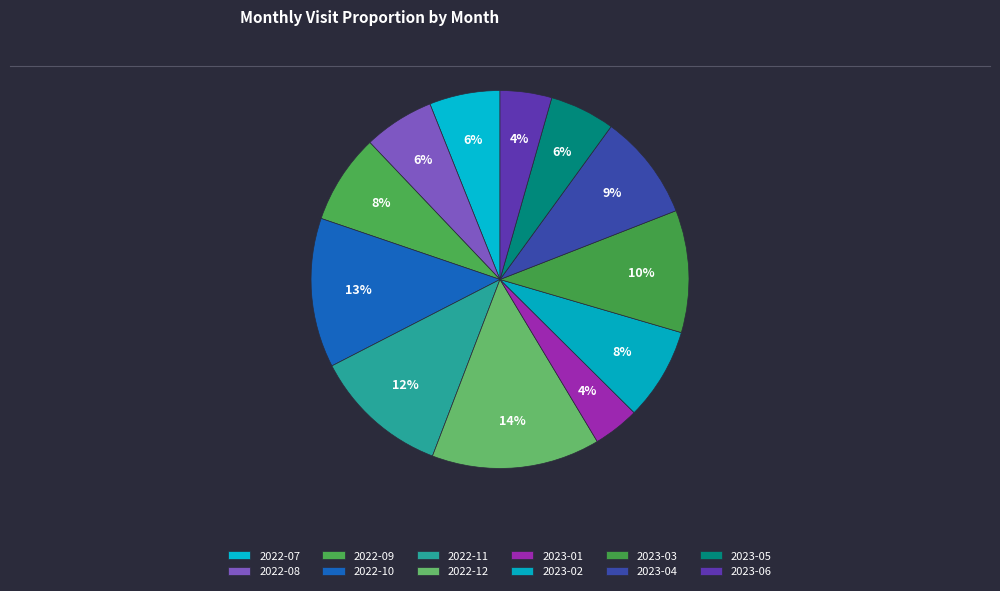

To the nearest percent, what is the average slice percentage?

8%